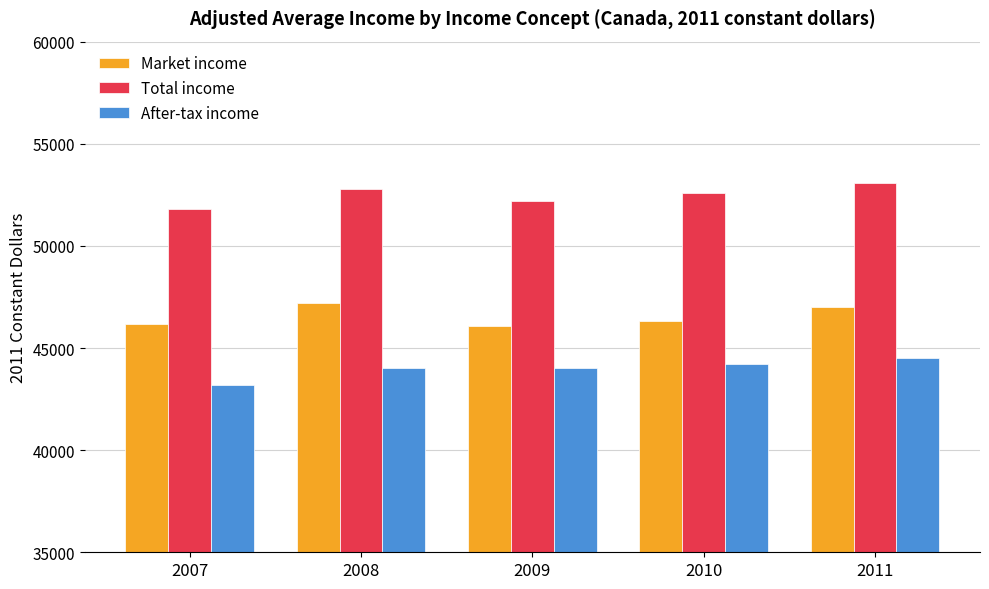

What are all the series names shown in the legend?

Market income, Total income, After-tax income